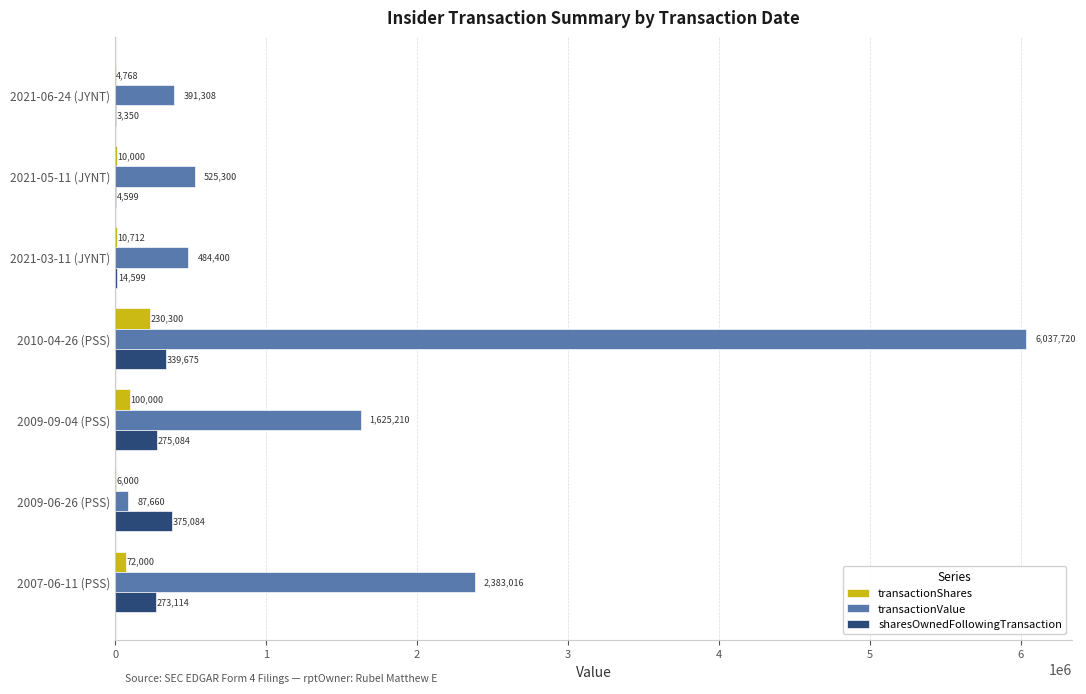

Count the number of categories in the chart.

7